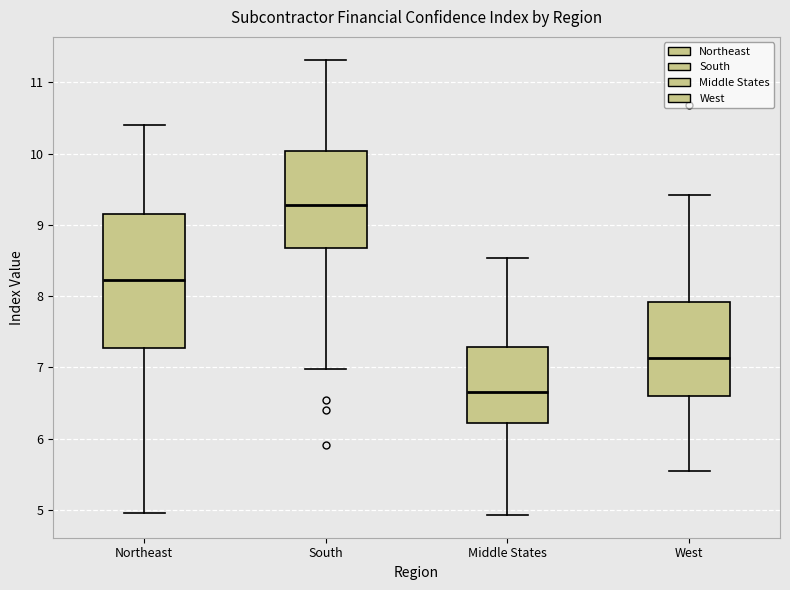

Comparing the boxes themselves (not the whiskers), which one is the tallest?

Northeast